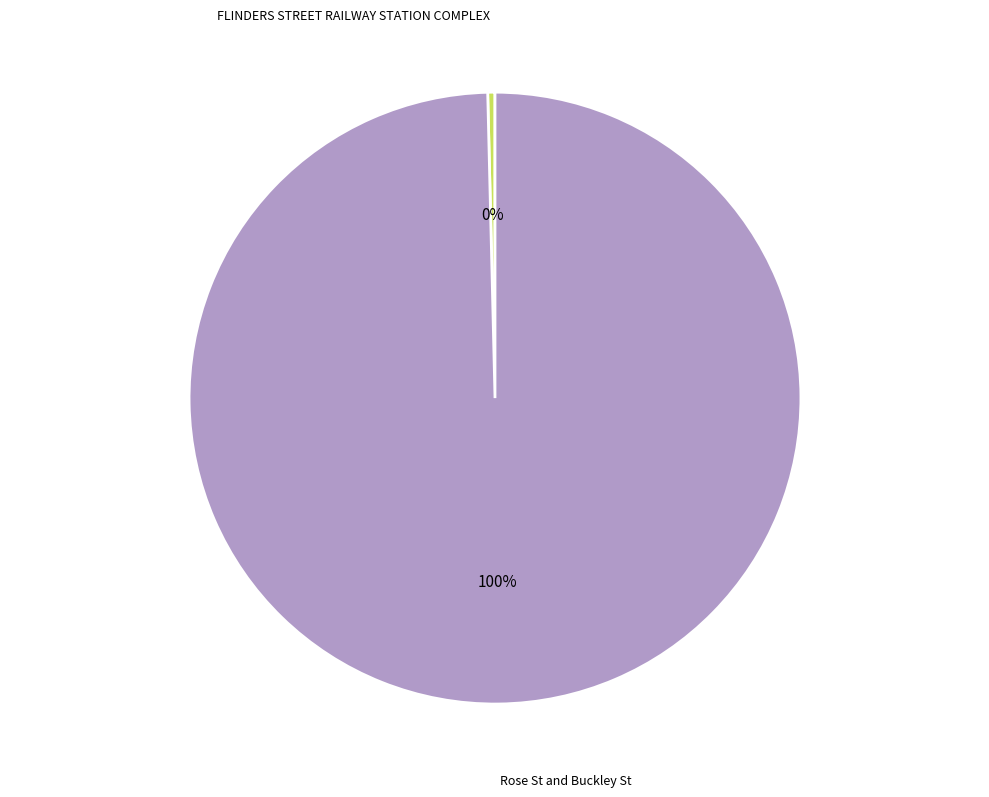

The FLINDERS STREET RAILWAY STATION COMPLEX slice represents 13% of the pie. True or false?

False